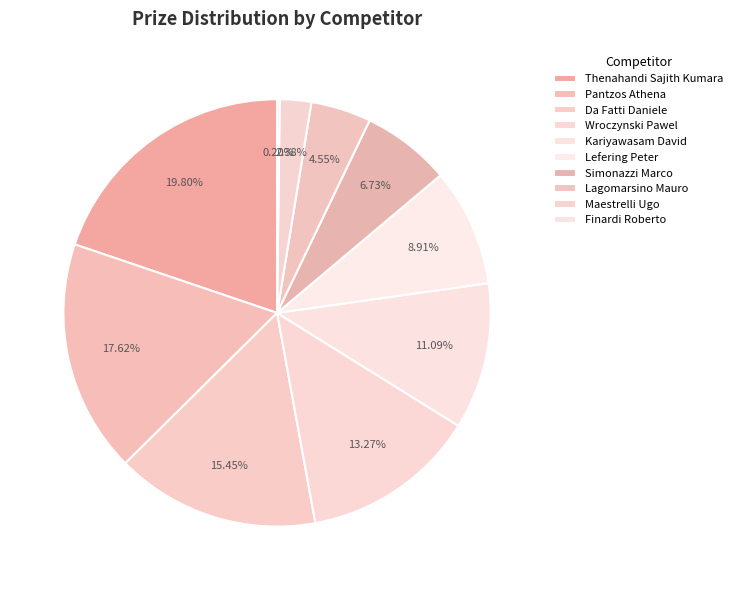

How many segments does this pie chart have?

10